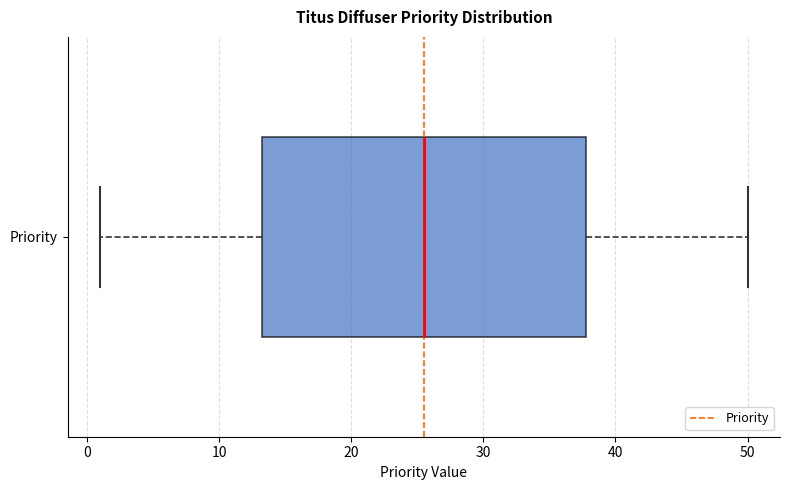

Read this box plot against the x-axis: the position of the median line, the range covered by the box, and the ends of both whiskers. The values are not printed on the chart, so give them approximately, as read against the axis.

median 26, box 13 to 38, whiskers 1 to 50